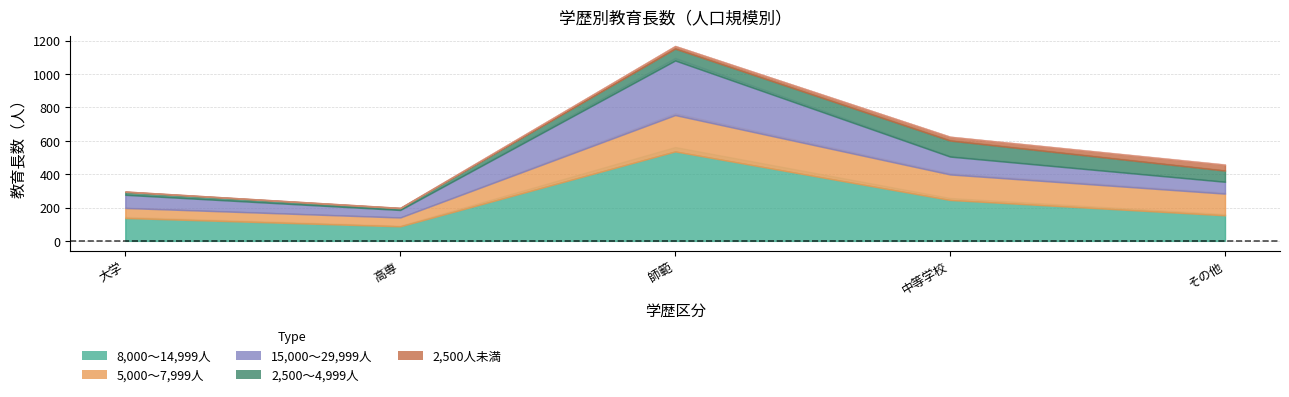

How many lines are shown in the chart?

5